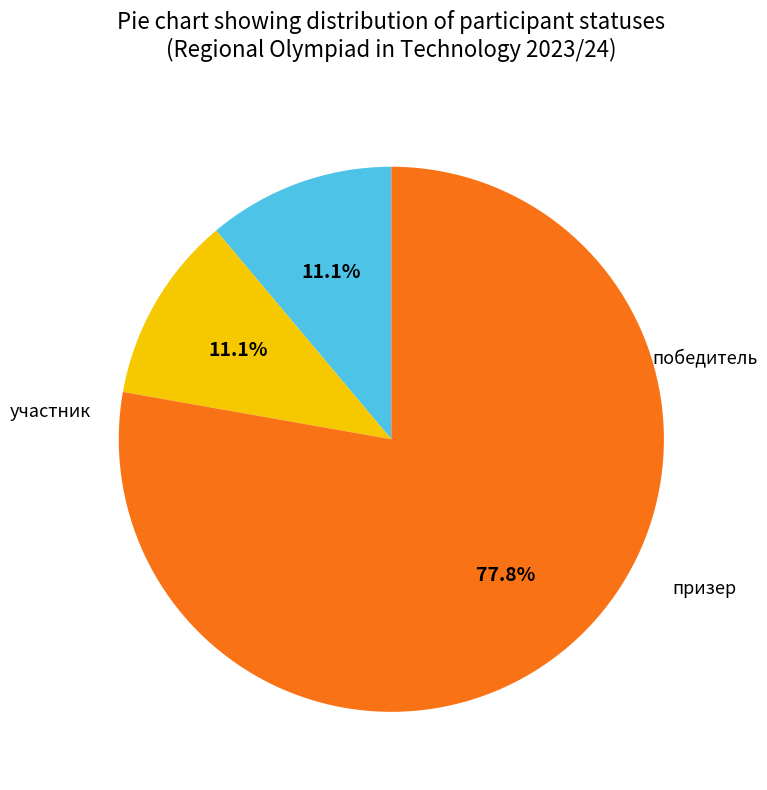

Does any single category account for the majority?

Yes